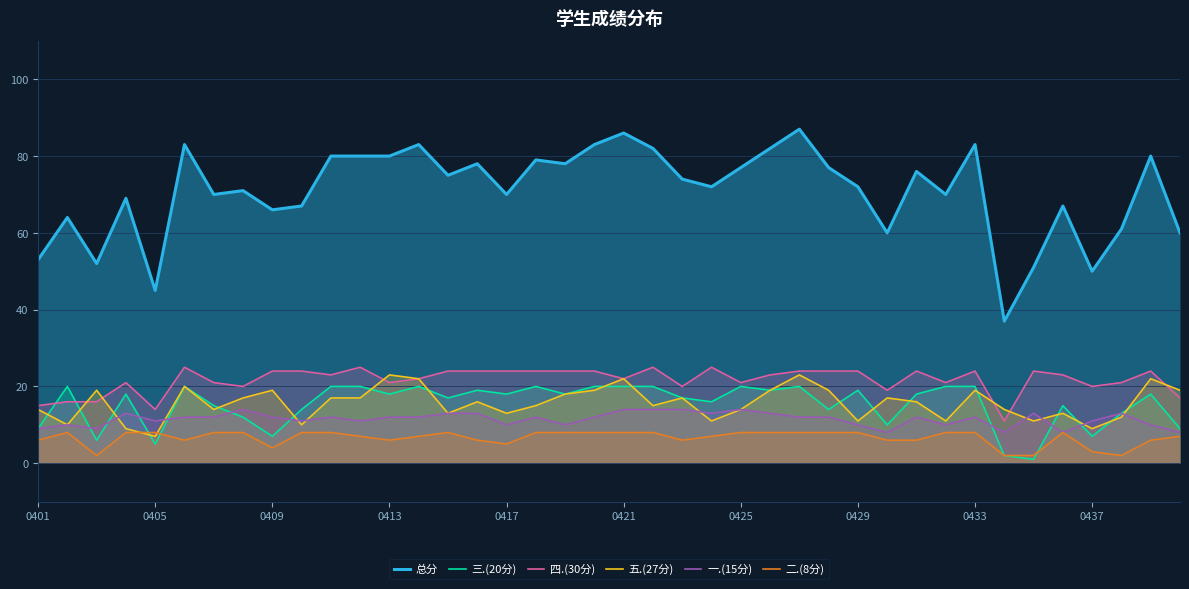

True or false: 四.(30分) has a value of 38 at 0421.

False